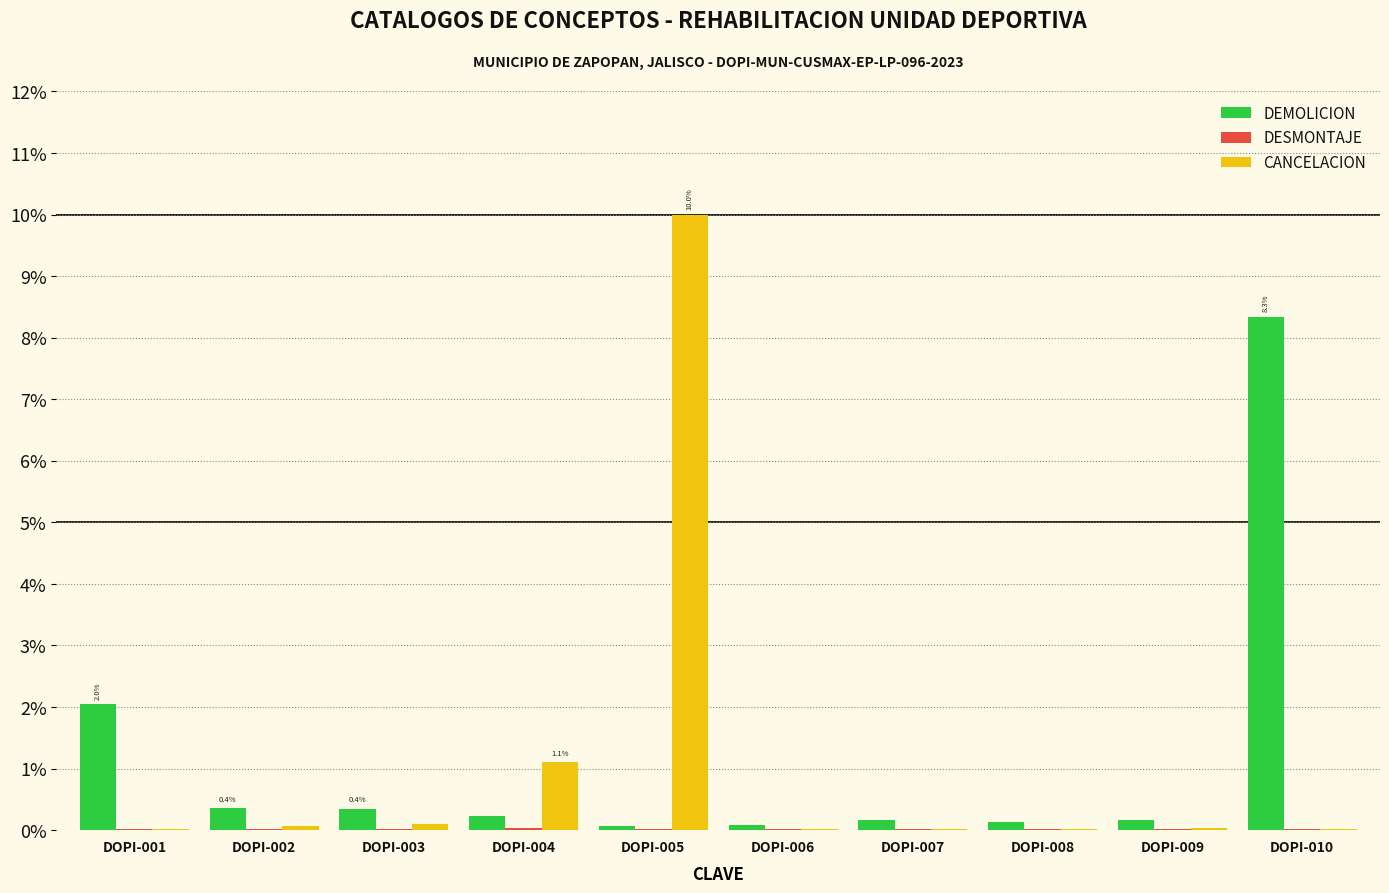

At which category does the chart reach its peak across all series?

DOPI-005